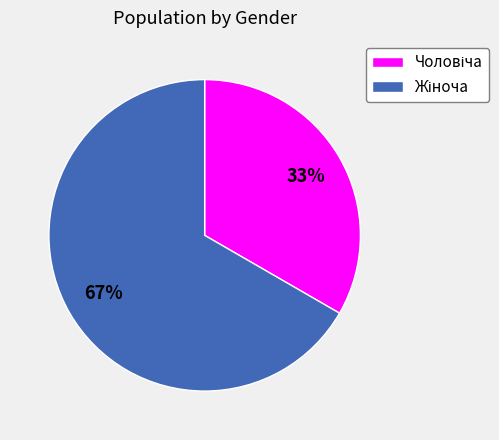

Is there a majority slice in this chart?

Yes